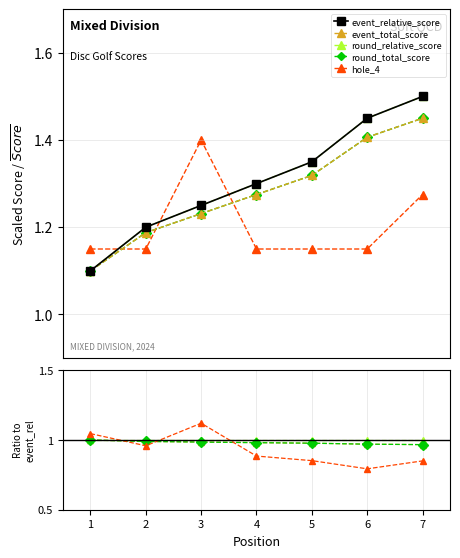

What are all the series names shown in the legend?

event_relative_score, event_total_score, round_relative_score, round_total_score, hole_4